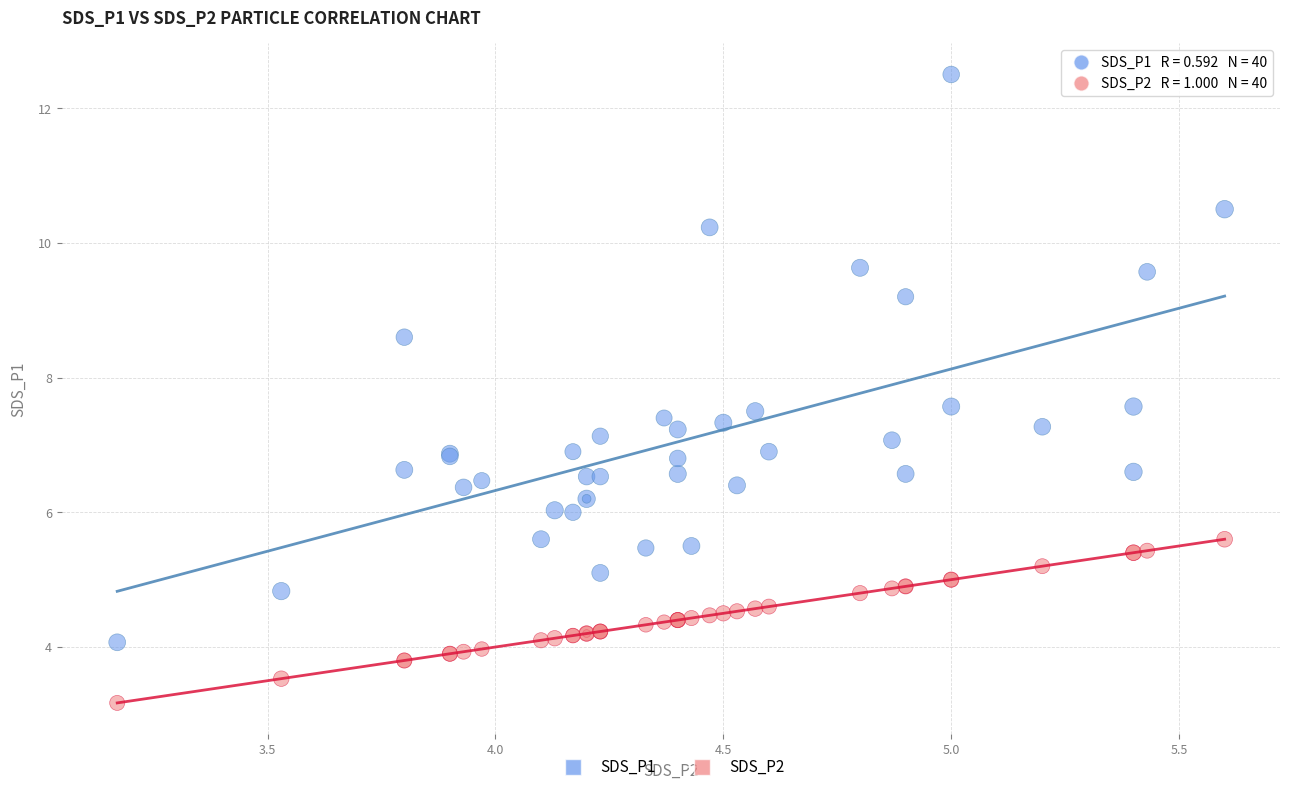

Which series has the largest Y range (max minus min)?

SDS_P1